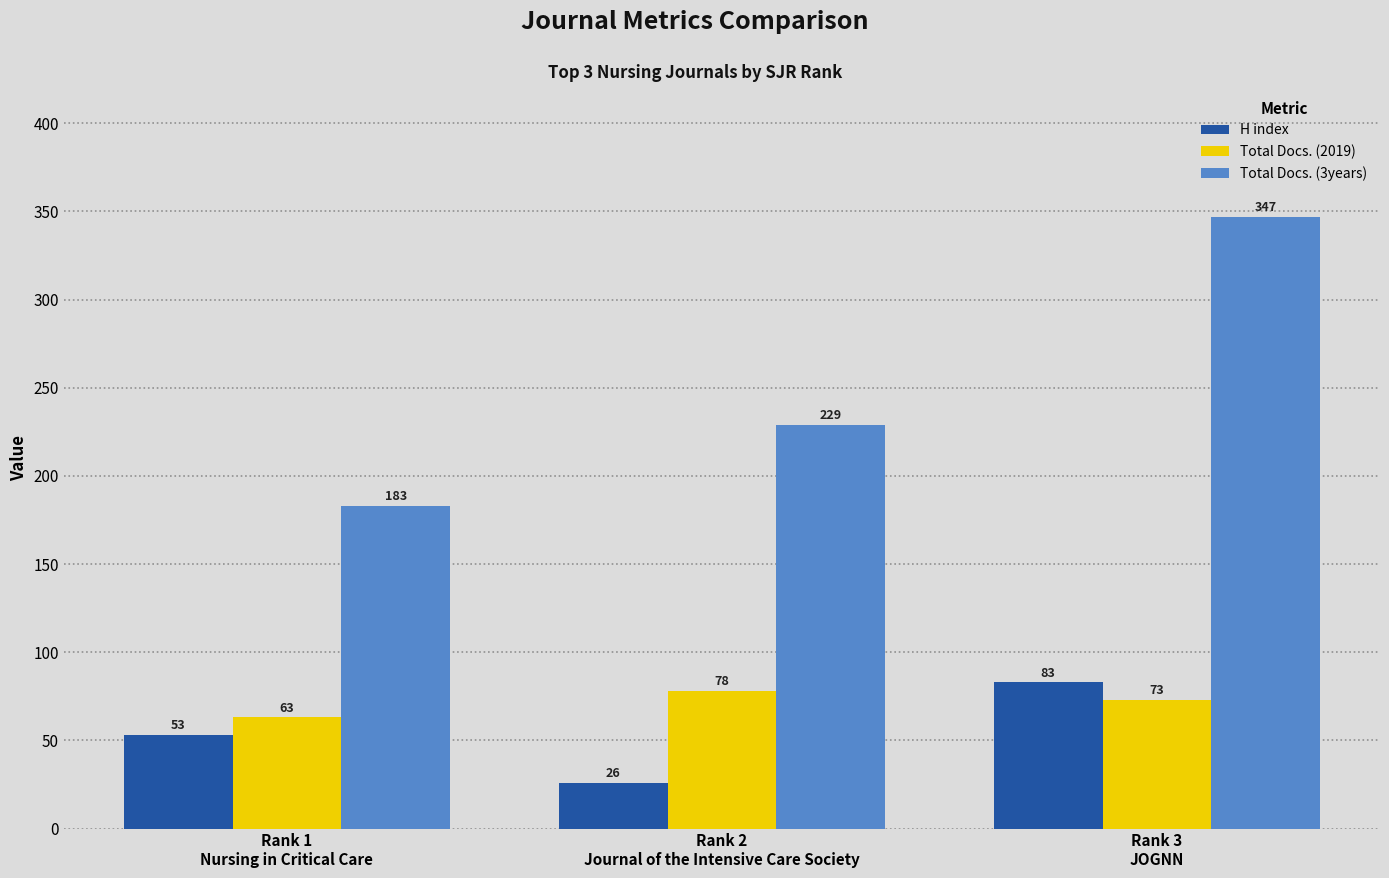

What is the sum of all Total Docs. (3years) values?

759